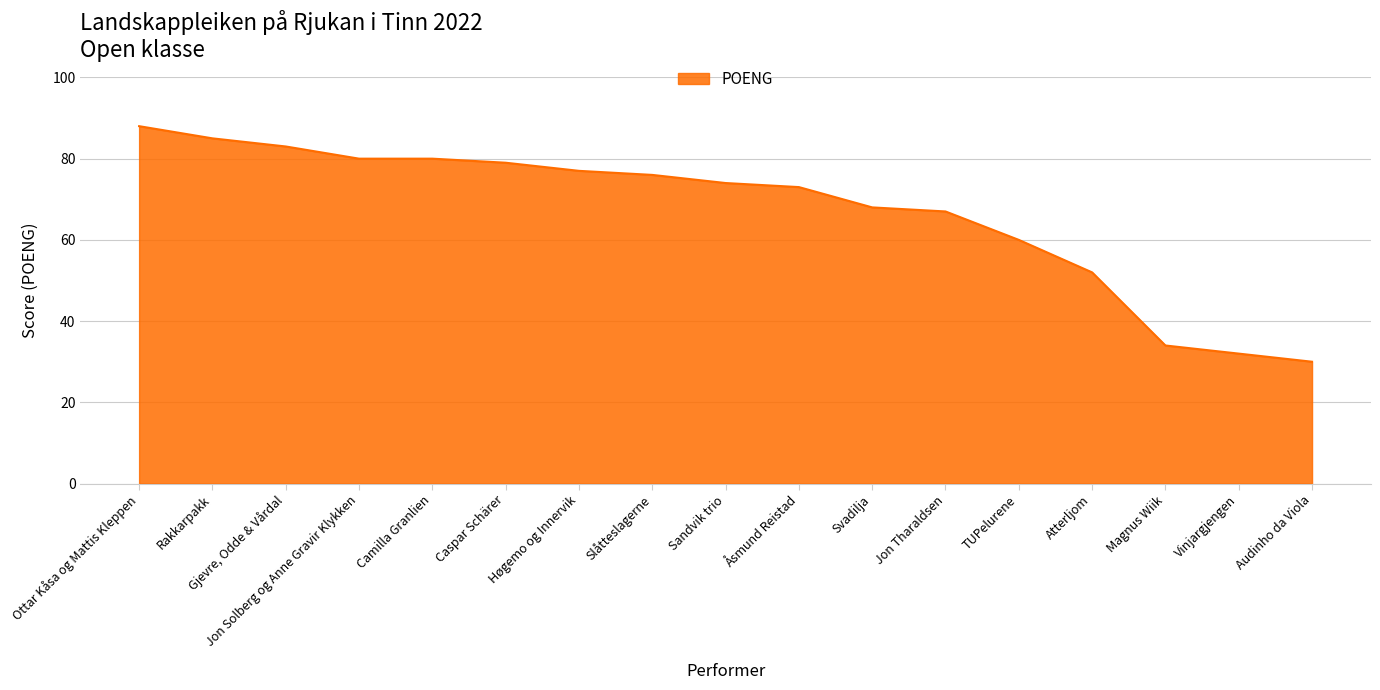

What position from the left is Slåtteslagerne?

8